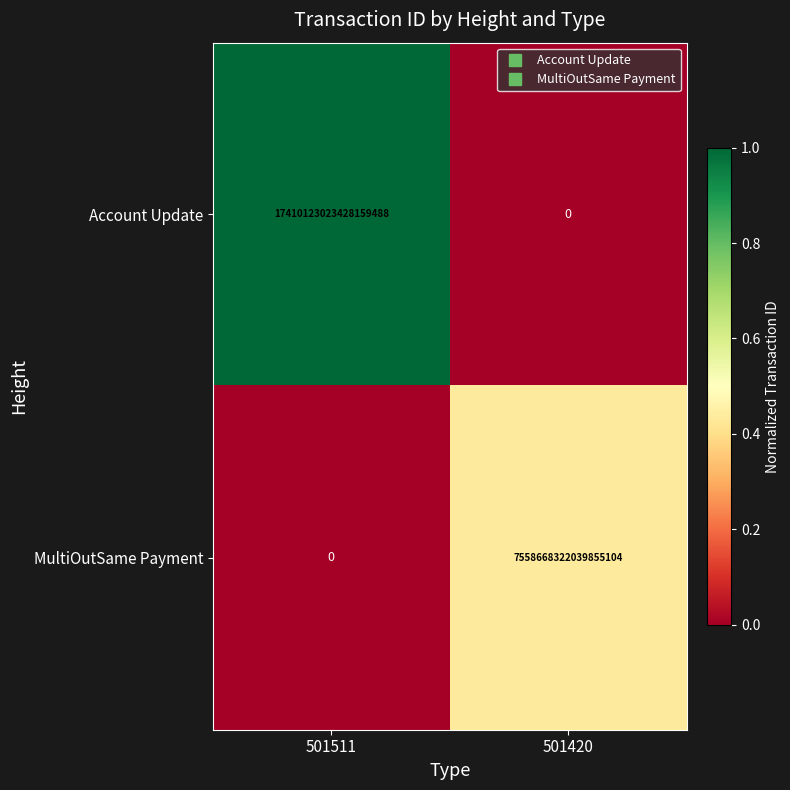

At 501420, list the series in order from largest to smallest.

MultiOutSame Payment, Account Update